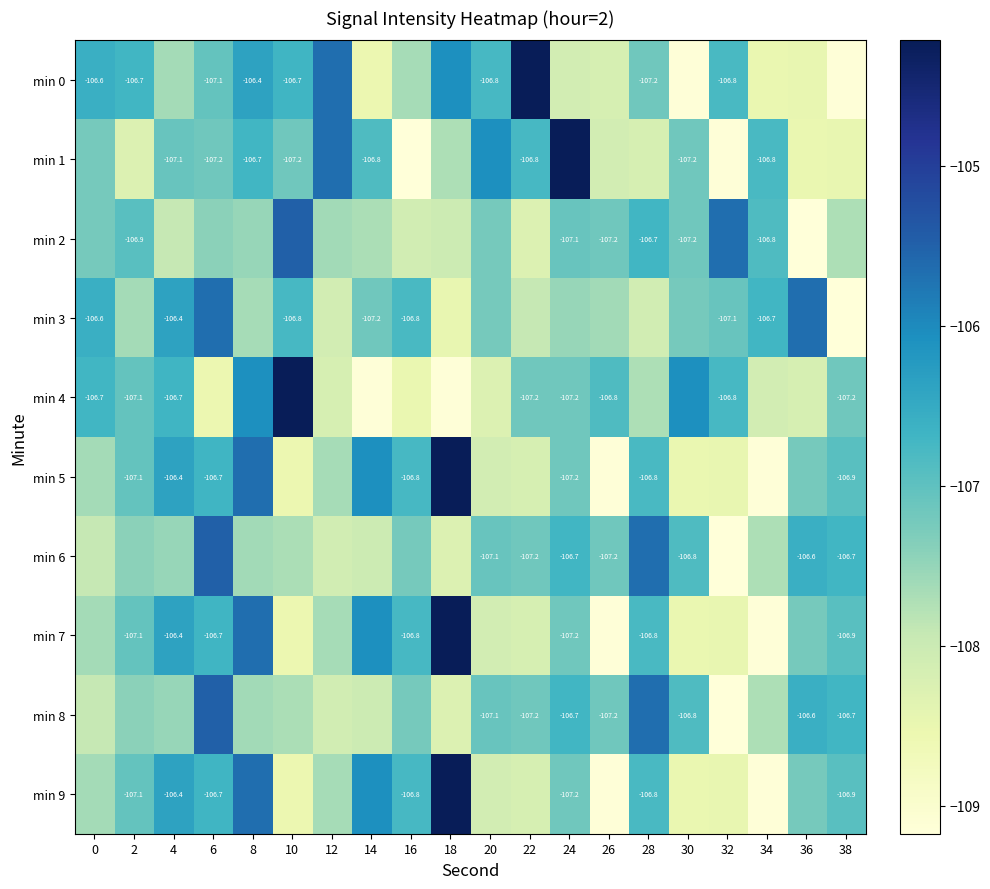

List the labels in order of min 7 value, smallest first.

34, 26, 10, 30, 32, 22, 20, 12, 0, 36, 24, 2, 38, 28, 16, 6, 4, 14, 8, 18